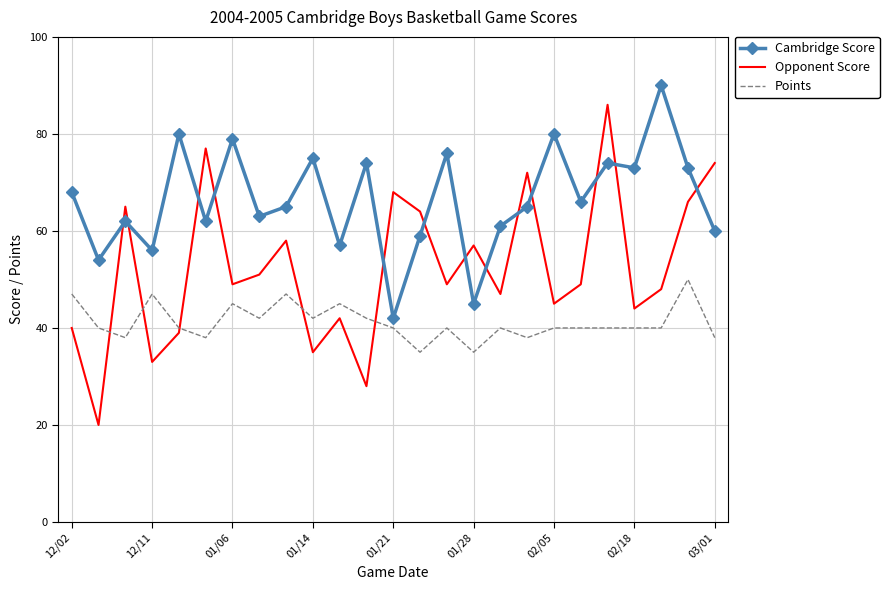

What is the maximum value shown in the chart?

90